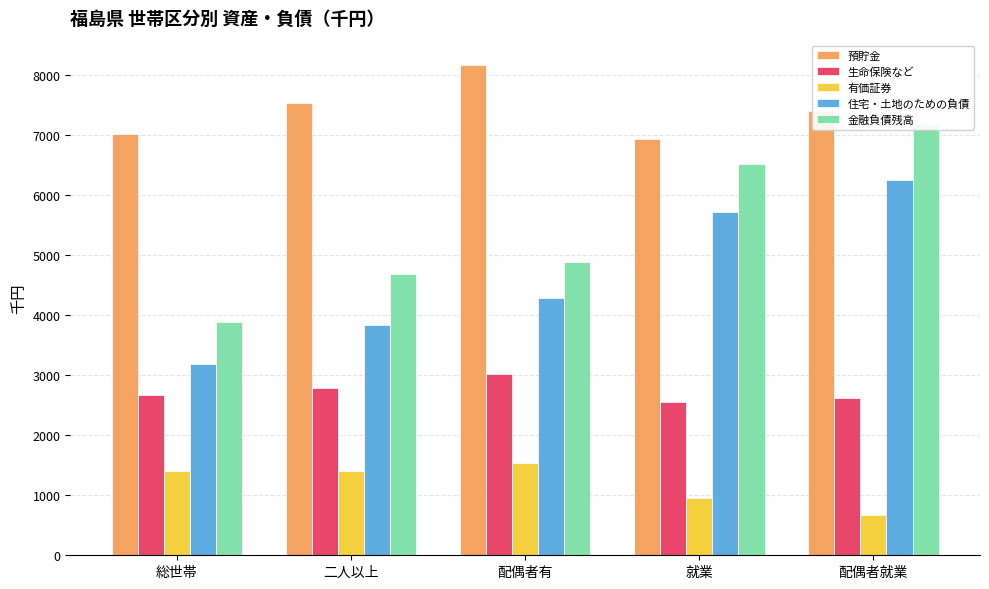

Reading left to right, list all the values displayed in this chart.

預貯金: 総世帯=7022	二人以上=7549	配偶者有=8172	就業=6935	配偶者就業=7409
生命保険など: 総世帯=2673	二人以上=2797	配偶者有=3020	就業=2550	配偶者就業=2616
有価証券: 総世帯=1405	二人以上=1413	配偶者有=1537	就業=956	配偶者就業=665
住宅・土地のための負債: 総世帯=3197	二人以上=3839	配偶者有=4282	就業=5716	配偶者就業=6255
金融負債残高: 総世帯=3885	二人以上=4693	配偶者有=4892	就業=6530	配偶者就業=7198